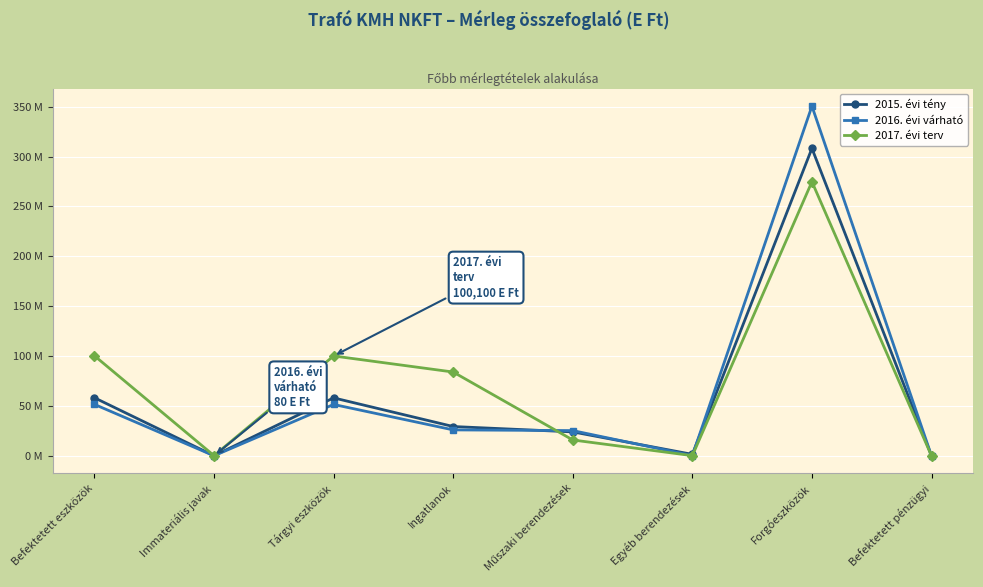

Read the 2015. évi tény value at Immateriális javak.

0.1